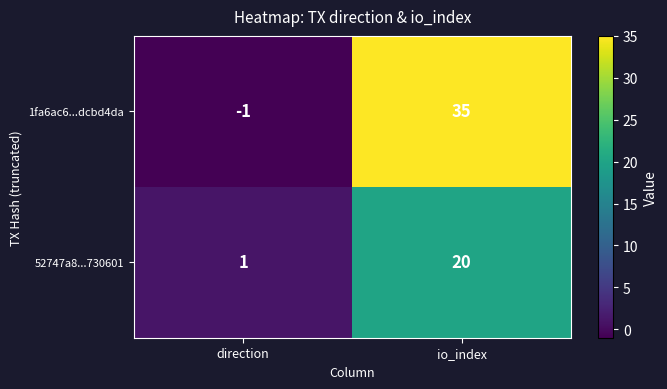

Which series changed the most between direction and io_index?

1fa6ac6...dcbd4da